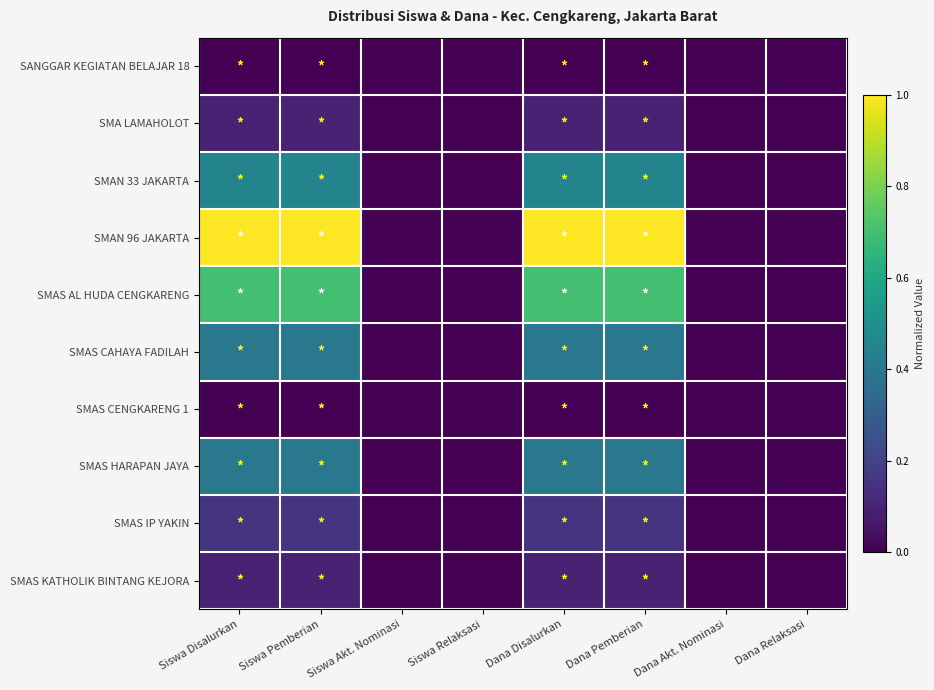

Reading left to right, extract all data points from this chart.

SANGGAR KEGIATAN BELAJAR 18: Siswa Disalurkan=0.0	Siswa Pemberian=0.0	Siswa Akt. Nominasi=0.0	Siswa Relaksasi=0.0	Dana Disalurkan=0.0	Dana Pemberian=0.0	Dana Akt. Nominasi=0.0	Dana Relaksasi=0.0
SMA LAMAHOLOT: Siswa Disalurkan=0.1	Siswa Pemberian=0.1	Siswa Akt. Nominasi=0.0	Siswa Relaksasi=0.0	Dana Disalurkan=0.1	Dana Pemberian=0.1	Dana Akt. Nominasi=0.0	Dana Relaksasi=0.0
SMAN 33 JAKARTA: Siswa Disalurkan=0.5	Siswa Pemberian=0.5	Siswa Akt. Nominasi=0.0	Siswa Relaksasi=0.0	Dana Disalurkan=0.5	Dana Pemberian=0.5	Dana Akt. Nominasi=0.0	Dana Relaksasi=0.0
SMAN 96 JAKARTA: Siswa Disalurkan=1.0	Siswa Pemberian=1.0	Siswa Akt. Nominasi=0.0	Siswa Relaksasi=0.0	Dana Disalurkan=1.0	Dana Pemberian=1.0	Dana Akt. Nominasi=0.0	Dana Relaksasi=0.0
SMAS AL HUDA CENGKARENG: Siswa Disalurkan=0.7	Siswa Pemberian=0.7	Siswa Akt. Nominasi=0.0	Siswa Relaksasi=0.0	Dana Disalurkan=0.7	Dana Pemberian=0.7	Dana Akt. Nominasi=0.0	Dana Relaksasi=0.0
SMAS CAHAYA FADILAH: Siswa Disalurkan=0.4	Siswa Pemberian=0.4	Siswa Akt. Nominasi=0.0	Siswa Relaksasi=0.0	Dana Disalurkan=0.4	Dana Pemberian=0.4	Dana Akt. Nominasi=0.0	Dana Relaksasi=0.0
SMAS CENGKARENG 1: Siswa Disalurkan=0.0	Siswa Pemberian=0.0	Siswa Akt. Nominasi=0.0	Siswa Relaksasi=0.0	Dana Disalurkan=0.0	Dana Pemberian=0.0	Dana Akt. Nominasi=0.0	Dana Relaksasi=0.0
SMAS HARAPAN JAYA: Siswa Disalurkan=0.4	Siswa Pemberian=0.4	Siswa Akt. Nominasi=0.0	Siswa Relaksasi=0.0	Dana Disalurkan=0.4	Dana Pemberian=0.4	Dana Akt. Nominasi=0.0	Dana Relaksasi=0.0
SMAS IP YAKIN: Siswa Disalurkan=0.1	Siswa Pemberian=0.1	Siswa Akt. Nominasi=0.0	Siswa Relaksasi=0.0	Dana Disalurkan=0.1	Dana Pemberian=0.1	Dana Akt. Nominasi=0.0	Dana Relaksasi=0.0
SMAS KATHOLIK BINTANG KEJORA: Siswa Disalurkan=0.1	Siswa Pemberian=0.1	Siswa Akt. Nominasi=0.0	Siswa Relaksasi=0.0	Dana Disalurkan=0.1	Dana Pemberian=0.1	Dana Akt. Nominasi=0.0	Dana Relaksasi=0.0